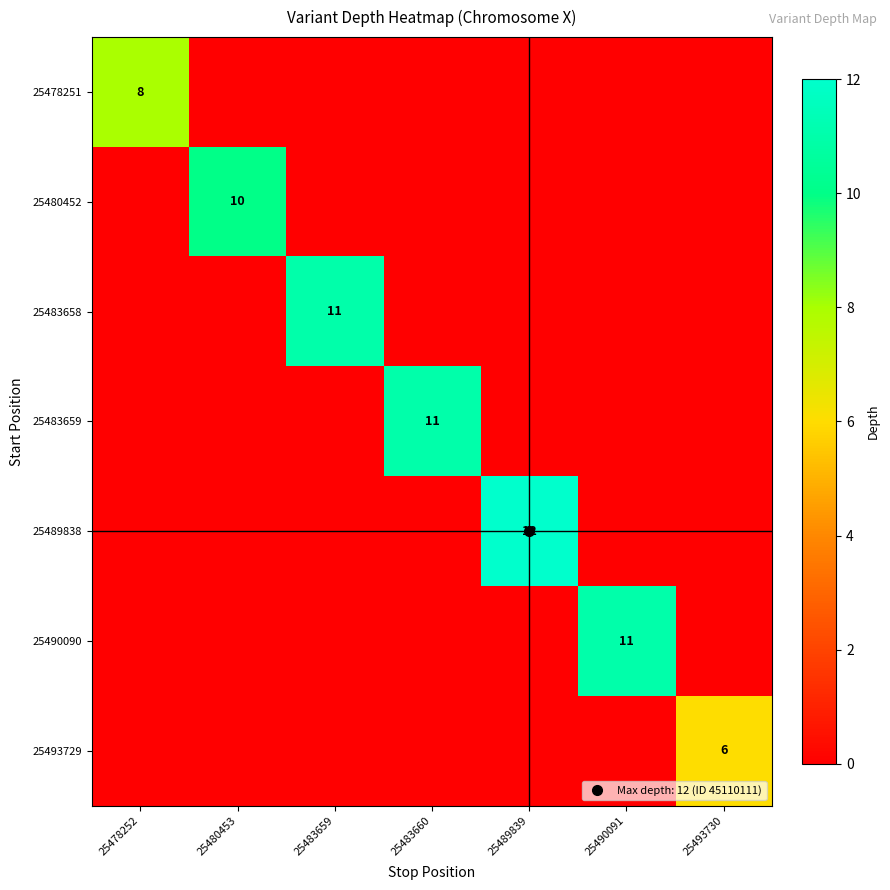

At which label is 25478251 closest to 4?

25478252